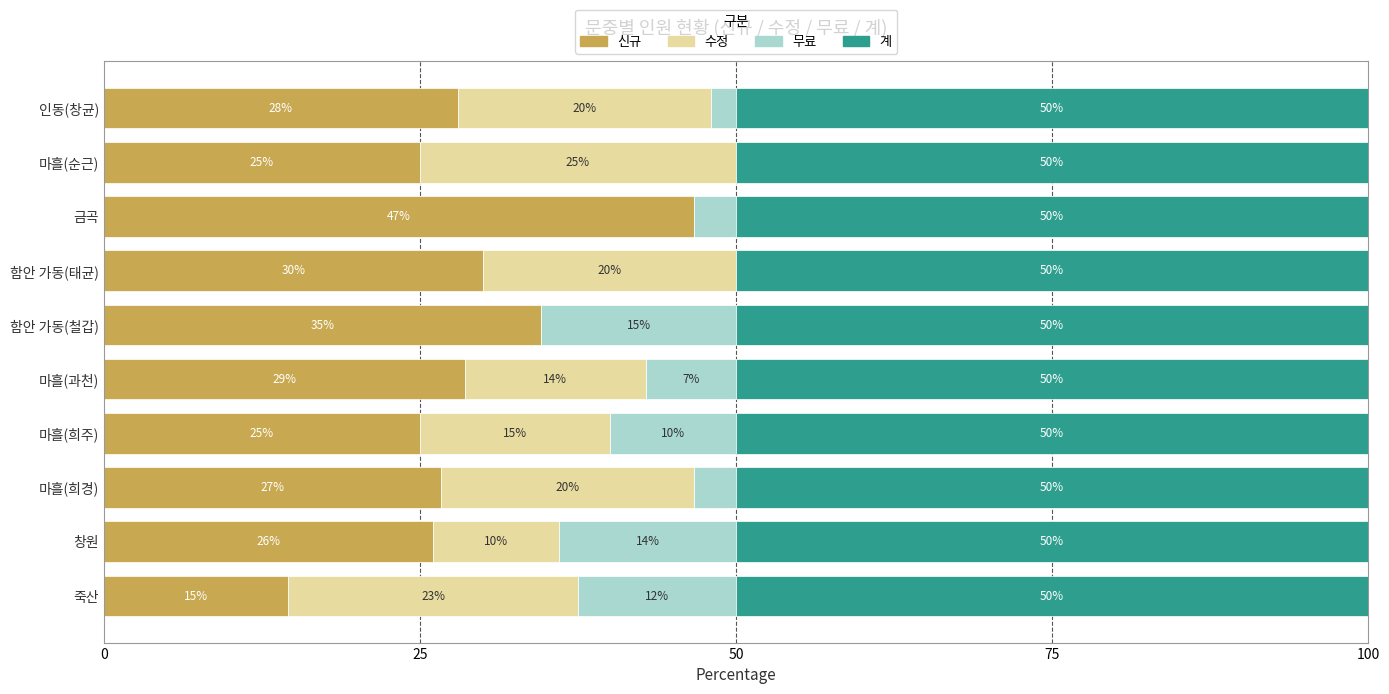

The value of 신규 at 함안 가동(철갑) is 34.6. True or false?

True